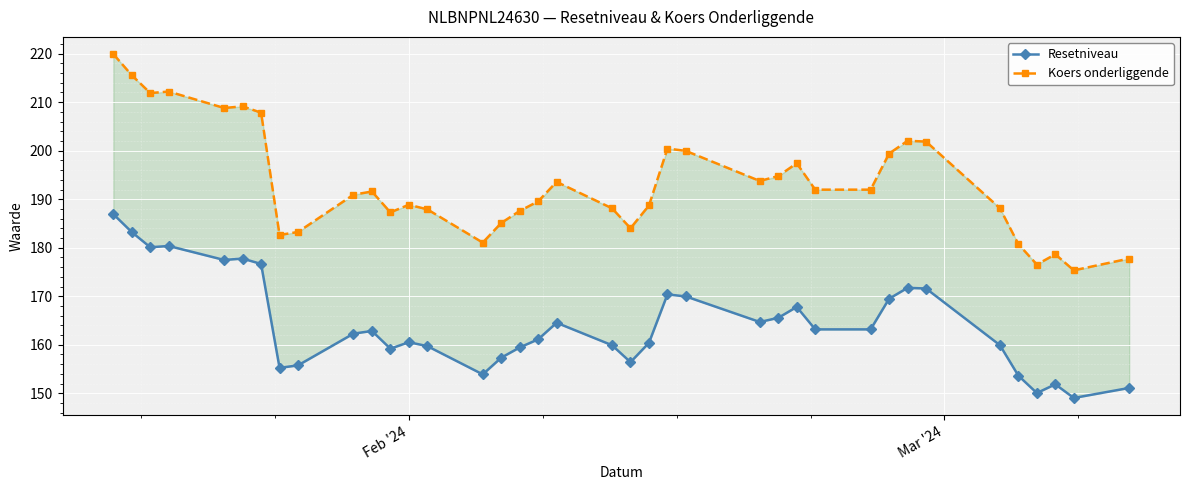

True or false: Resetniveau has more than 2 interior local peaks.

True